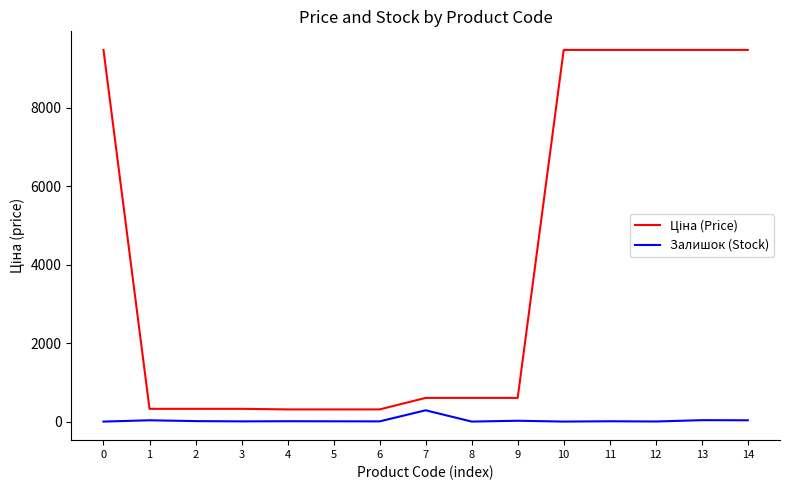

What is the greatest value displayed?

9480.1